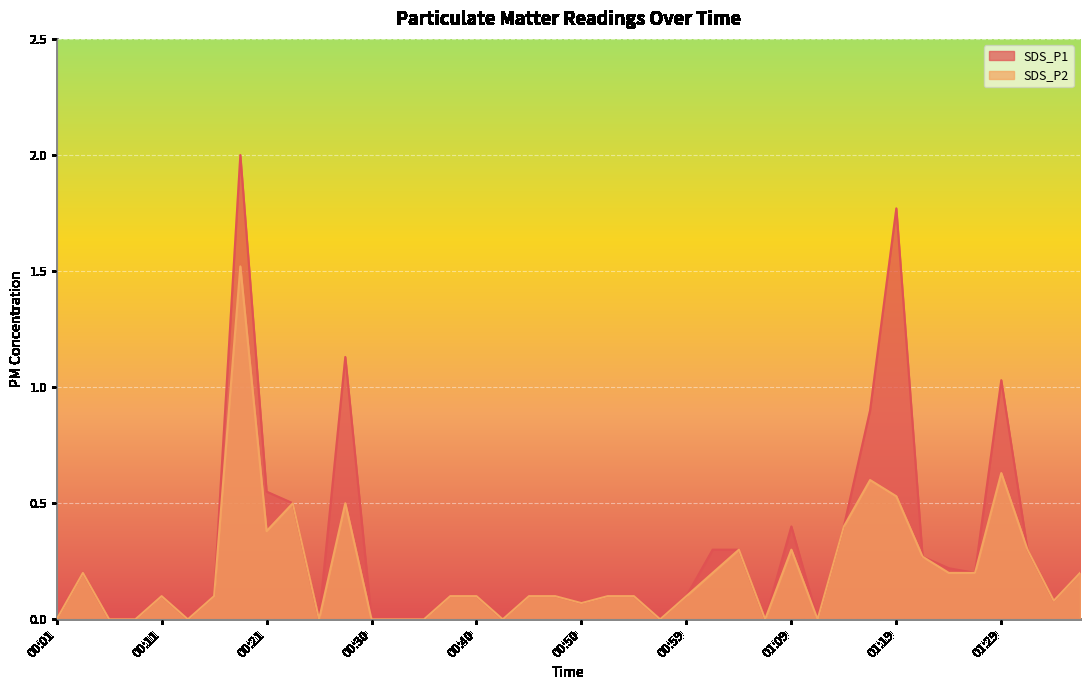

List the series in order of their overall mean, highest first.

SDS_P1, SDS_P2